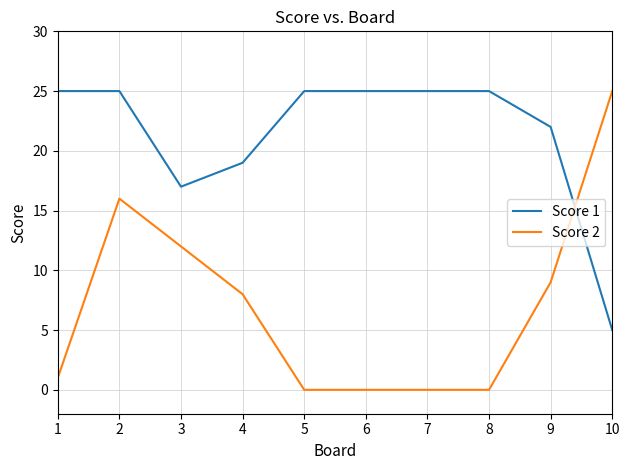

Where do Score 1 and Score 2 first cross each other?

9 and 10